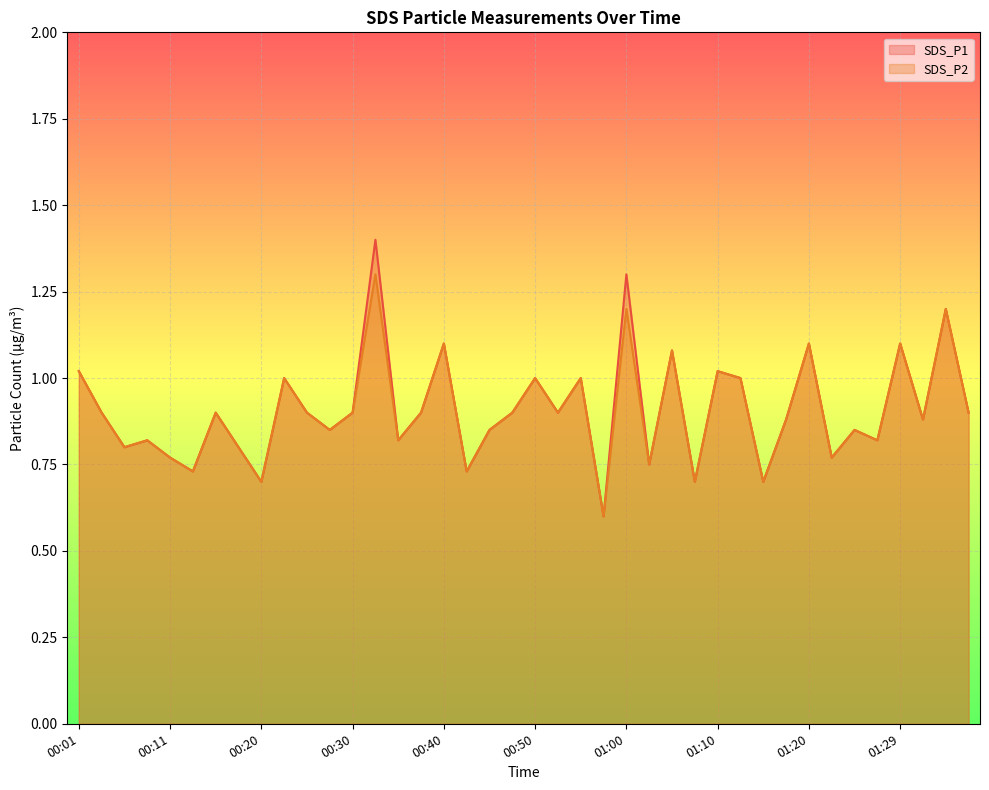

Reading left to right, transcribe all the data shown in this chart.

SDS_P1: 1.0	0.9	0.8	0.8	0.8	0.7	0.9	0.8	0.7	1.0	0.9	0.8	0.9	1.4	0.8	0.9	1.1	0.7	0.8	0.9	1.0	0.9	1.0	0.6	1.3	0.8	1.1	0.7	1.0	1.0	0.7	0.9	1.1	0.8	0.8	0.8	1.1	0.9	1.2	0.9
SDS_P2: 1.0	0.9	0.8	0.8	0.8	0.7	0.9	0.8	0.7	1.0	0.9	0.8	0.9	1.3	0.8	0.9	1.1	0.7	0.8	0.9	1.0	0.9	1.0	0.6	1.2	0.8	1.1	0.7	1.0	1.0	0.7	0.9	1.1	0.8	0.8	0.8	1.1	0.9	1.2	0.9